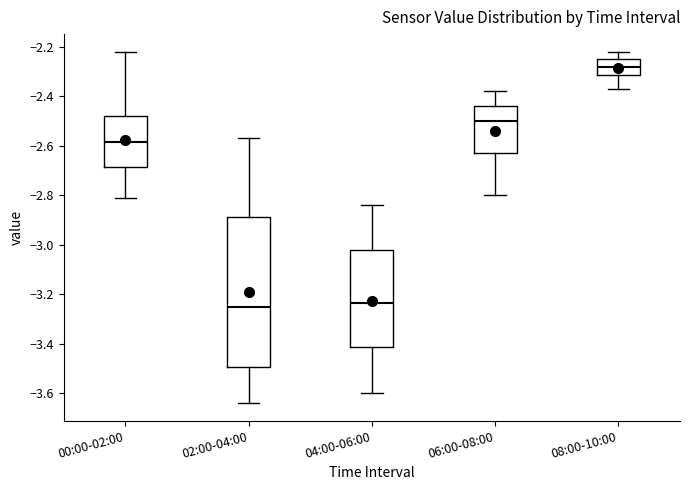

Reading left to right, transcribe this box plot: for each box, give where its median line is, the range the box spans, and where its two whiskers end, as read against the y-axis. The values are not printed on the chart, so give them approximately, as read against the axis.

00:00-02:00: median -2.58, box -2.68 to -2.48, whiskers -2.80 to -2.22
02:00-04:00: median -3.24, box -3.50 to -2.88, whiskers -3.64 to -2.56
04:00-06:00: median -3.24, box -3.42 to -3.02, whiskers -3.60 to -2.84
06:00-08:00: median -2.50, box -2.62 to -2.44, whiskers -2.80 to -2.38
08:00-10:00: median -2.28, box -2.32 to -2.24, whiskers -2.36 to -2.22